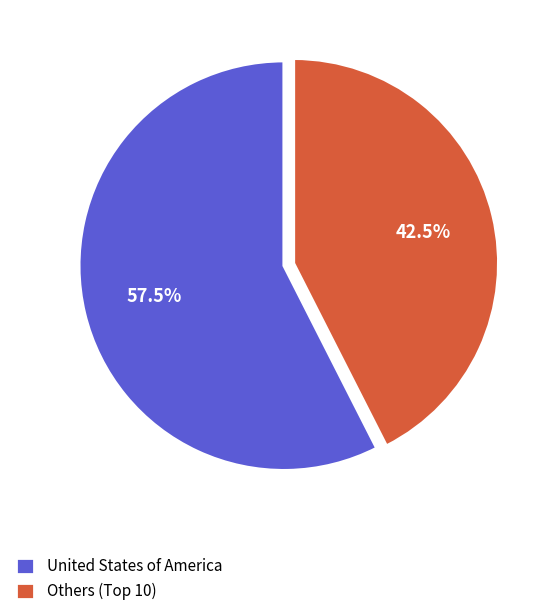

How many segments does this pie chart have?

2